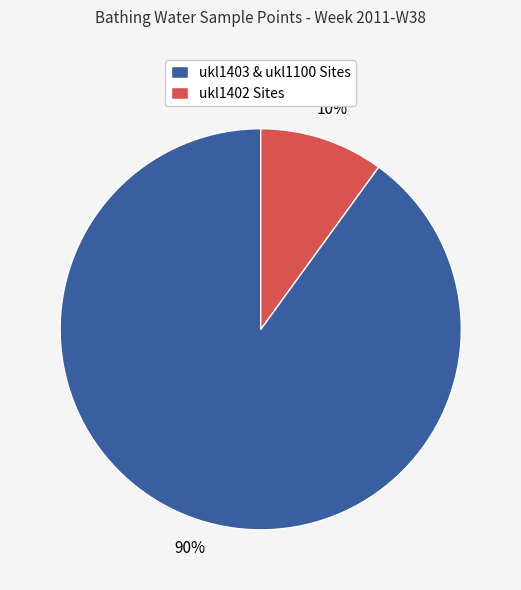

To the nearest percent, what is the average slice percentage?

50%